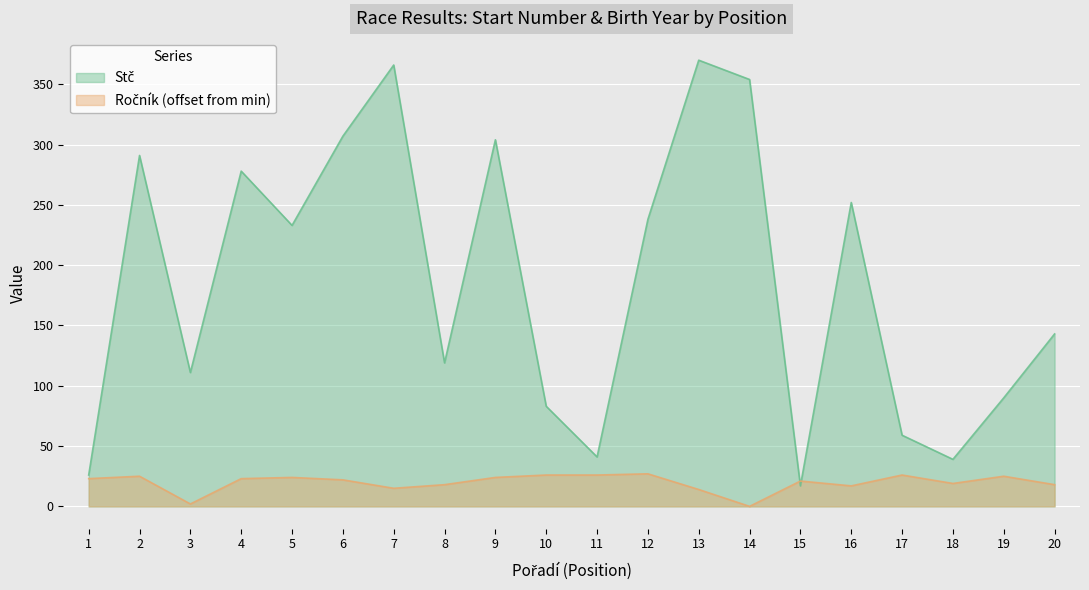

What is the sum of the Stč values at 6 and 17?

366